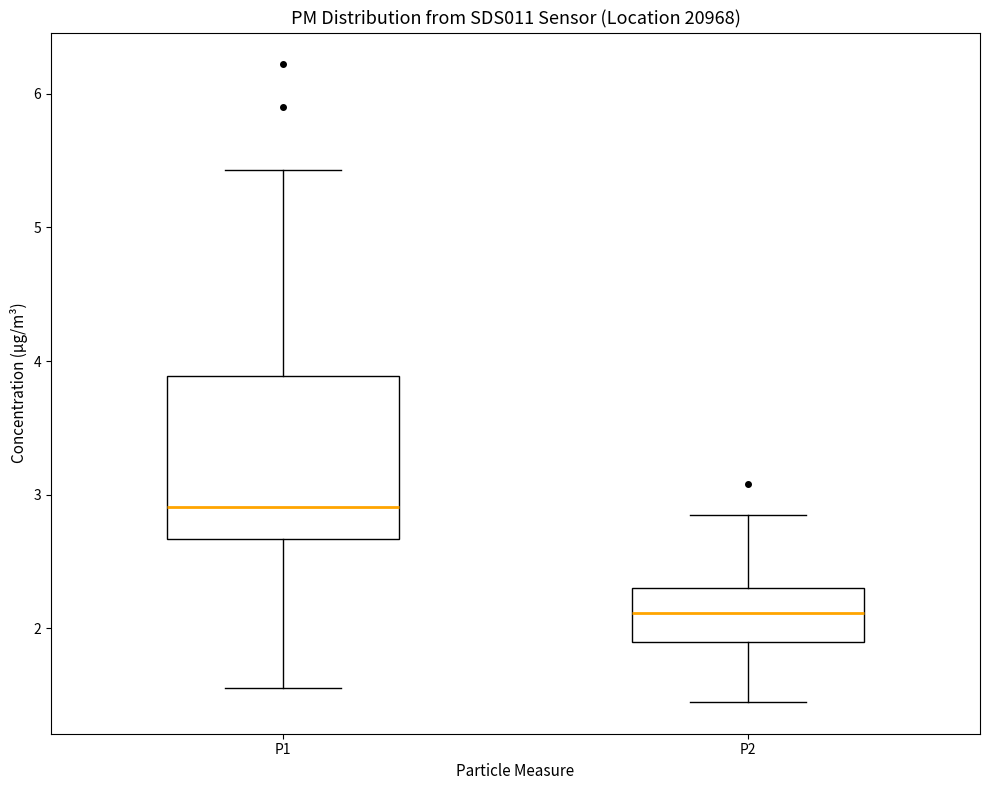

Where does the median line of the box for P2 sit on the y-axis? The values are not printed on the chart, so give them approximately, as read against the axis.

2.1